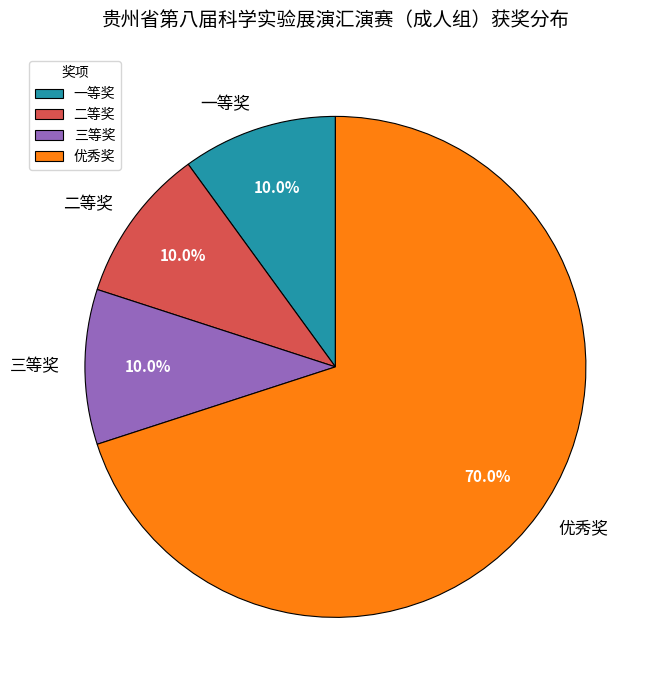

Which slice is the largest?

优秀奖